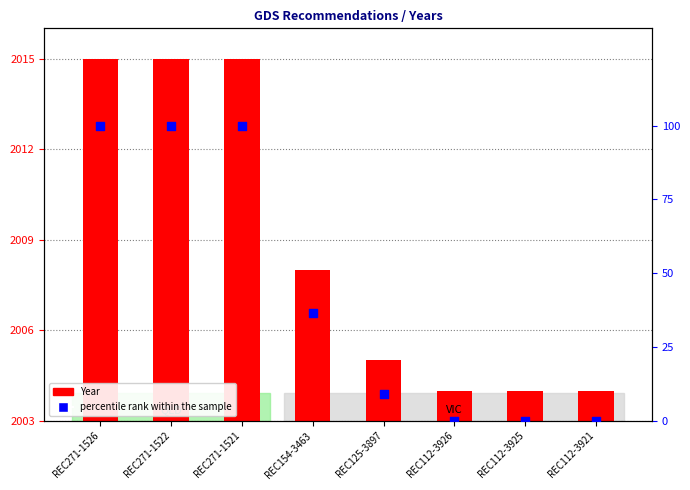

Which has a higher value, REC154-3463 or REC125-3897?

REC154-3463